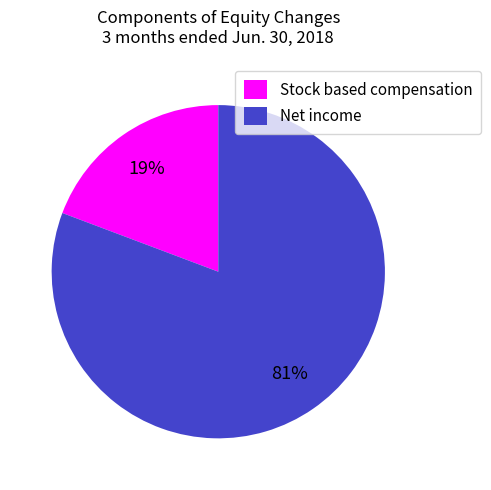

Which slice is the largest?

Net income